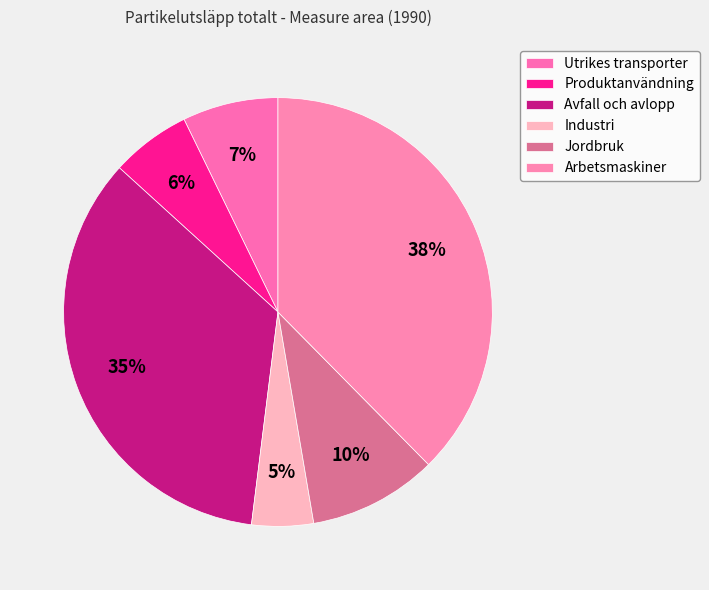

What percentage do Industri and Utrikes transporter together represent?

11.9%